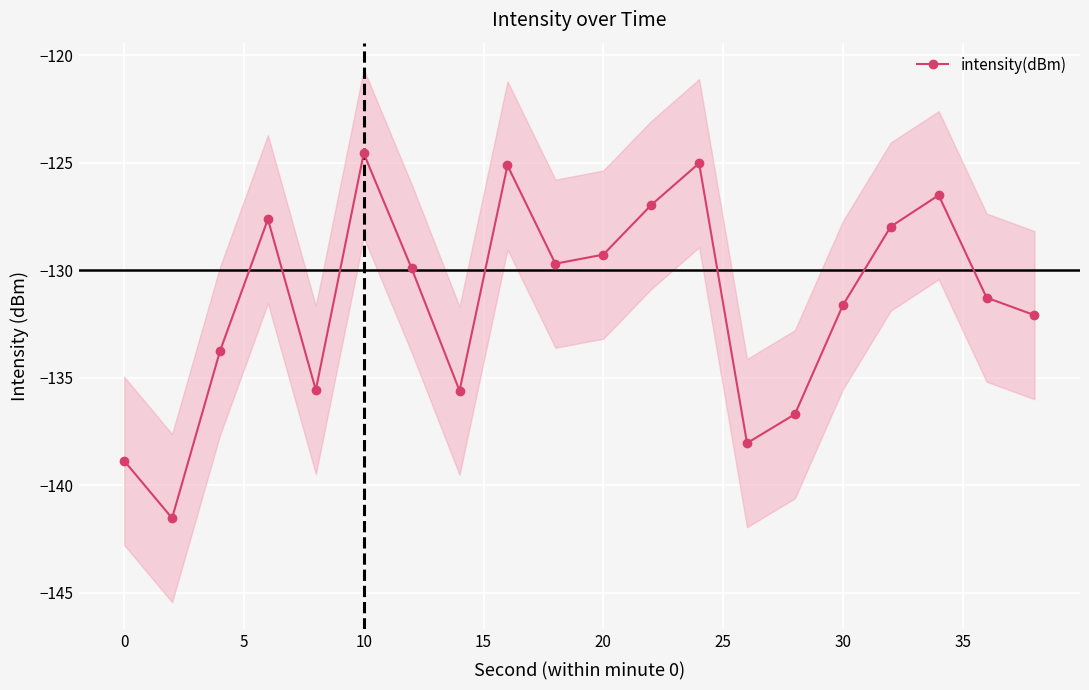

Count the number of data series in this chart.

1